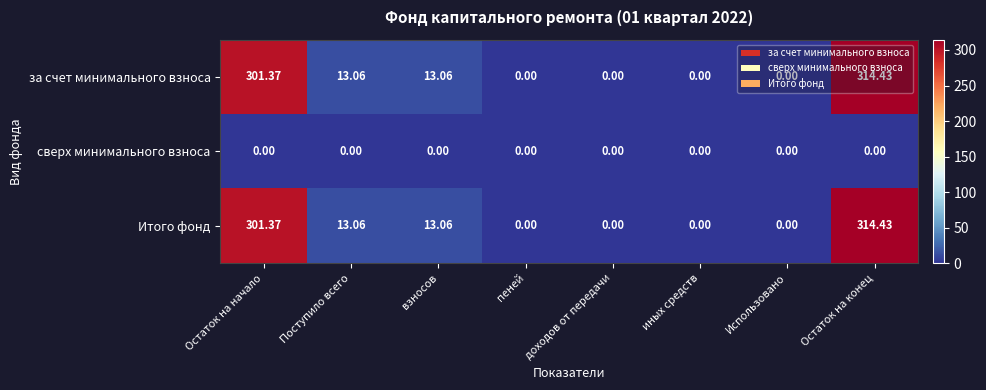

Which category has the highest value across all series?

Остаток на конец